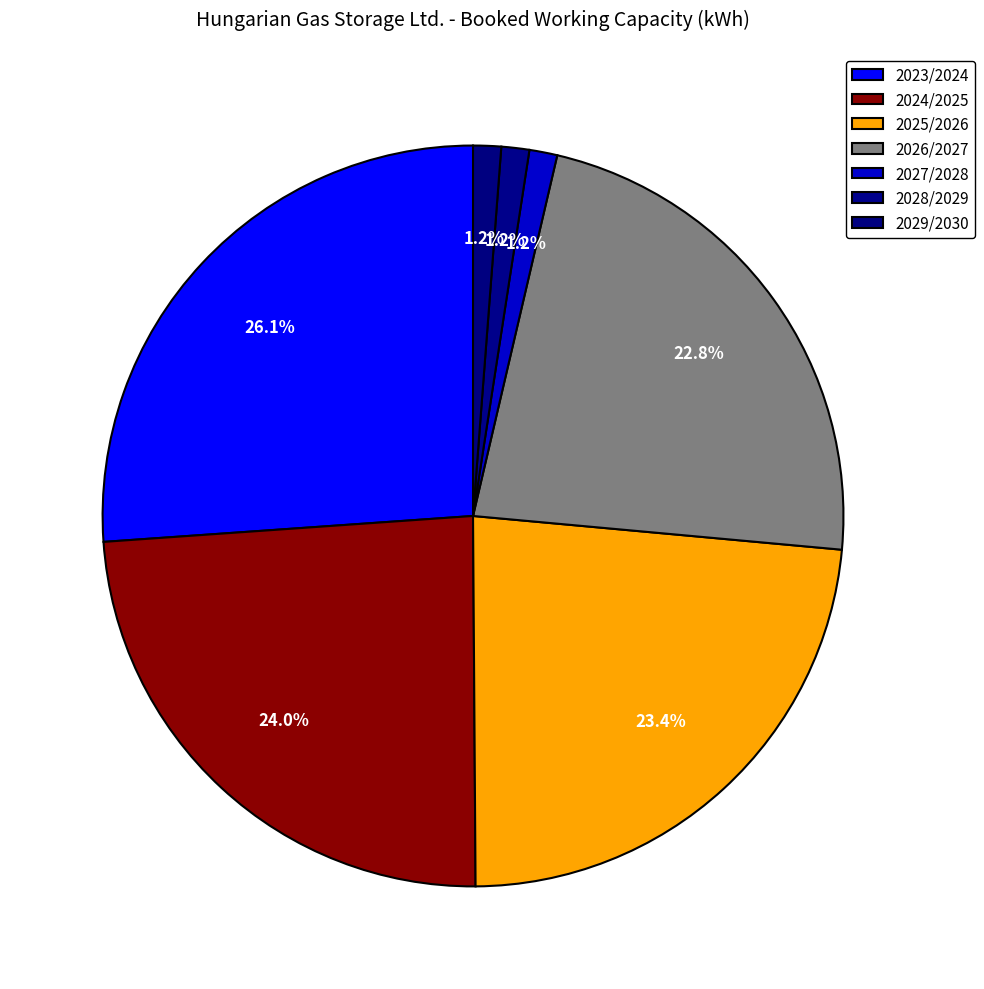

Count the number of slices in the pie.

7